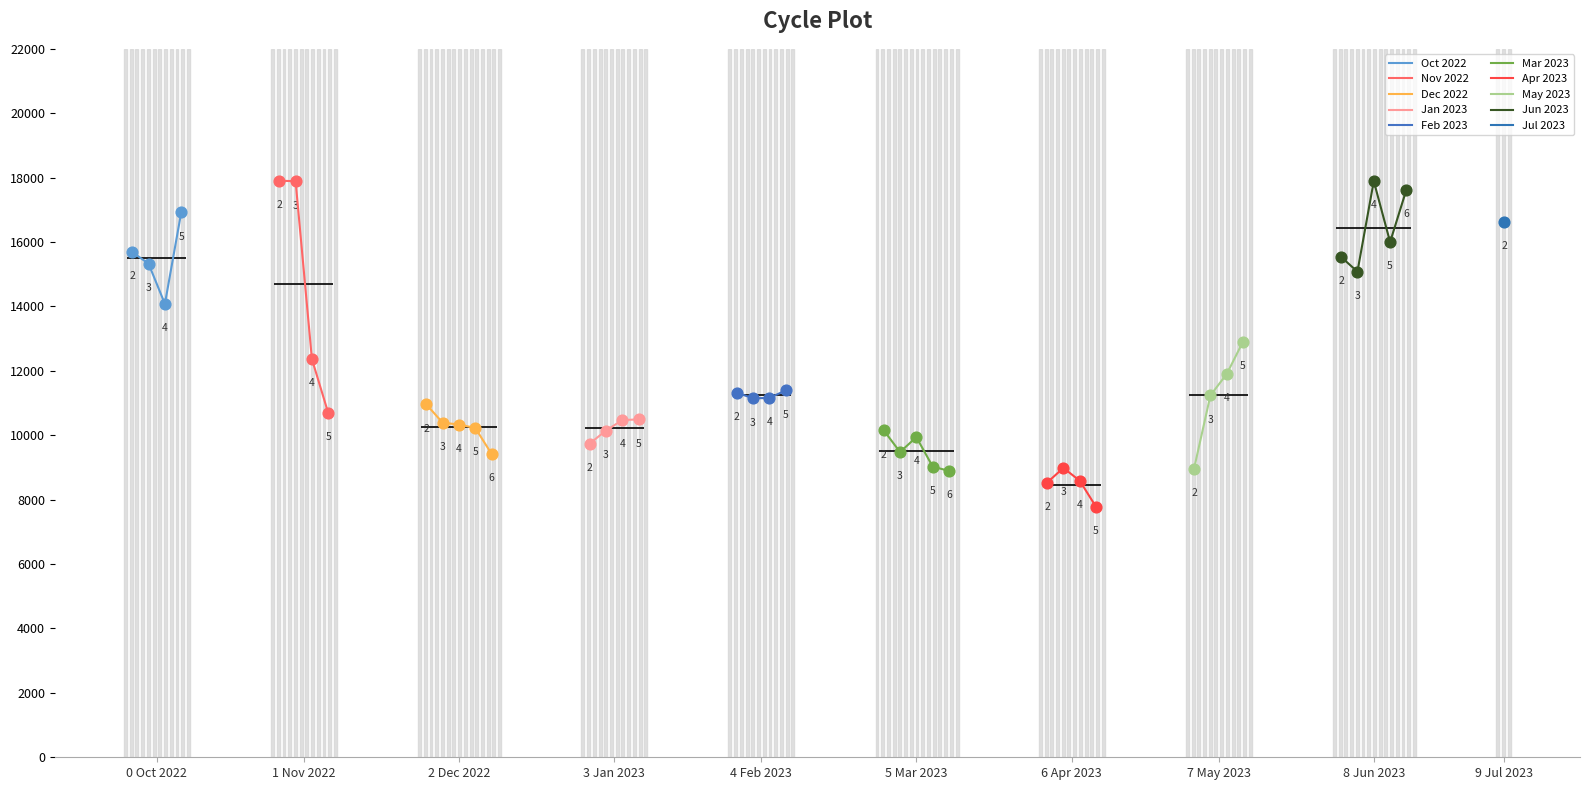

What is the change in value from 2022-12-15 to 2023-05-11?

+904.2